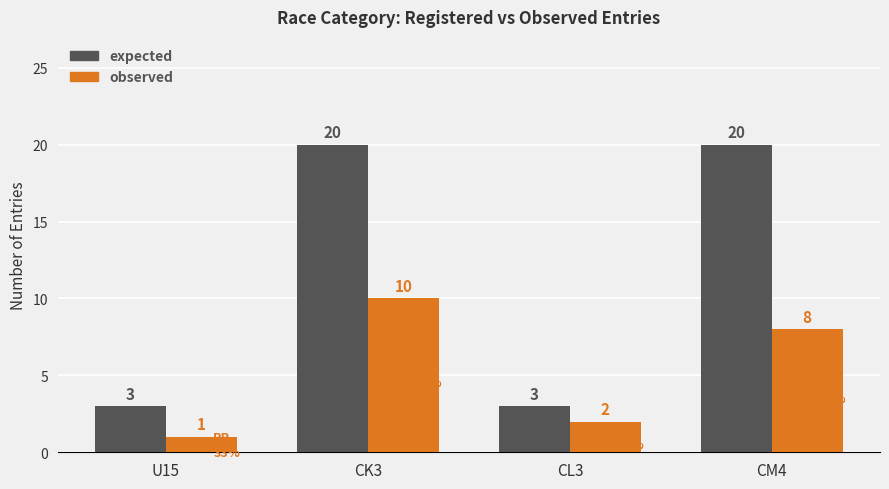

Reading left to right, extract all data points from this chart.

expected: 3	20	3	20
observed: 1	10	2	8